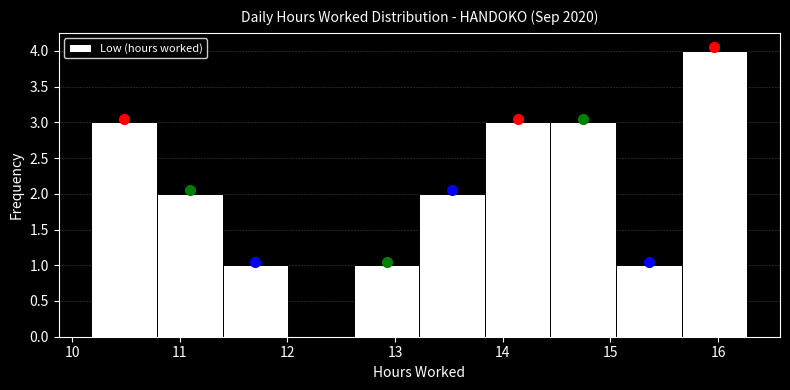

Which range on the x-axis has the tallest bar?

15.7 to 16.3